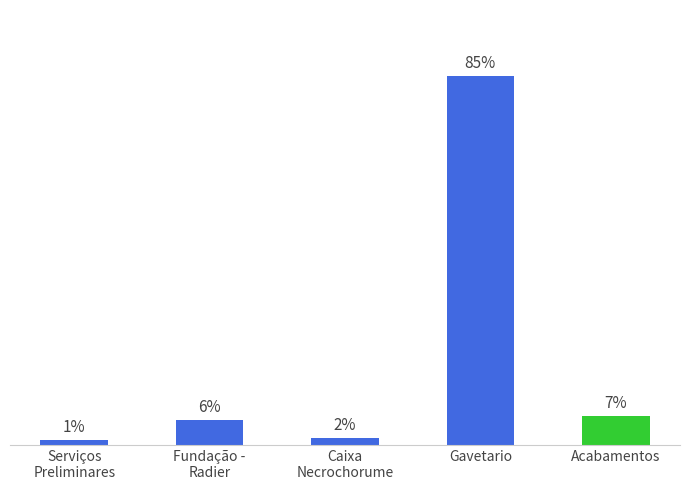

Which label corresponds to the smallest value in the chart?

Serviços
Preliminares